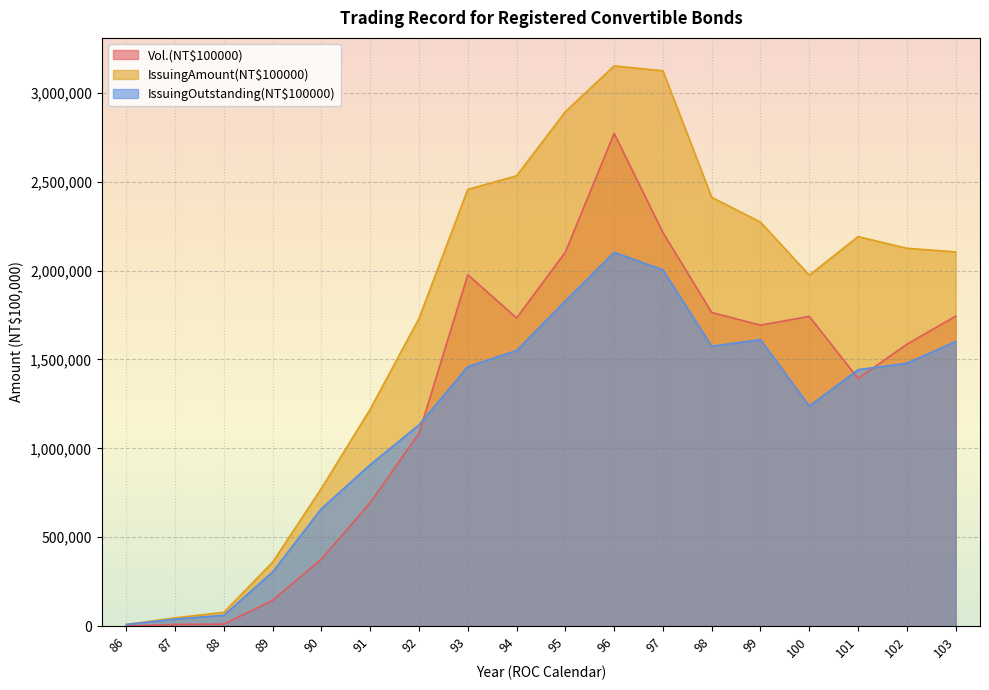

Reading left to right, what are all the values shown in this chart?

Vol.(NT$100000): 86=215	87=9370	88=11248	89=145101	90=378074	91=694552	92=1085036	93=1977021	94=1733405	95=2104205	96=2771764	97=2214063	98=1764328	99=1693147	100=1742679	101=1393498	102=1585681	103=1743712
IssuingAmount(NT$100000): 86=9000	87=46500	88=77600	89=360200	90=775420	91=1220880	92=1731340	93=2457255	94=2533435	95=2894450	96=3151801	97=3124019	98=2412519	99=2272808	100=1974556	101=2191254	102=2125845	103=2105445
IssuingOutstanding(NT$100000): 86=9000	87=39366	88=61141	89=305091	90=661356	91=908399	92=1132372	93=1460299	94=1550300	95=1830031	96=2102795	97=2004506	98=1574846	99=1612107	100=1238127	101=1442836	102=1478848	103=1601607